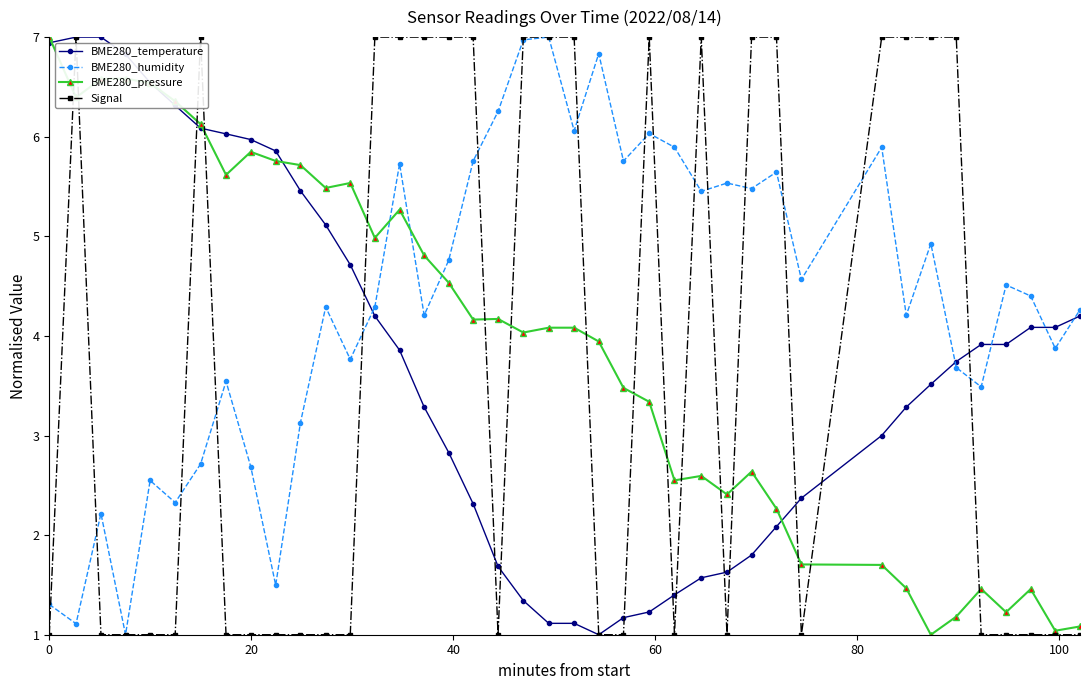

How many values in the BME280_pressure series are below 4?

18